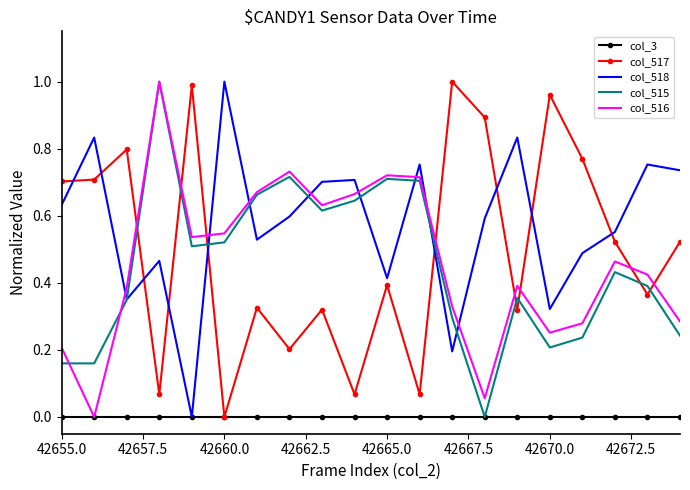

Which series has the largest total across all categories?

col_518